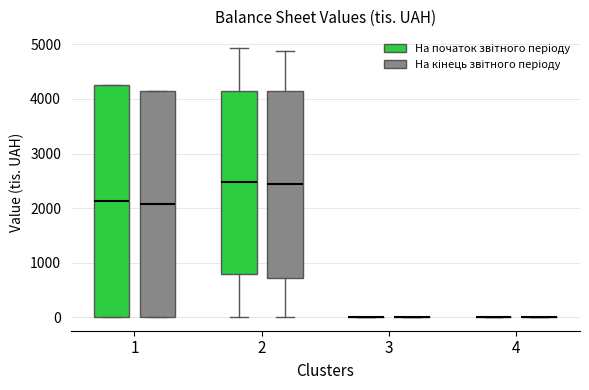

Where is the upper edge of the box for 2 (На початок звітного періоду) on the y-axis? The values are not printed on the chart, so give them approximately, as read against the axis.

4100